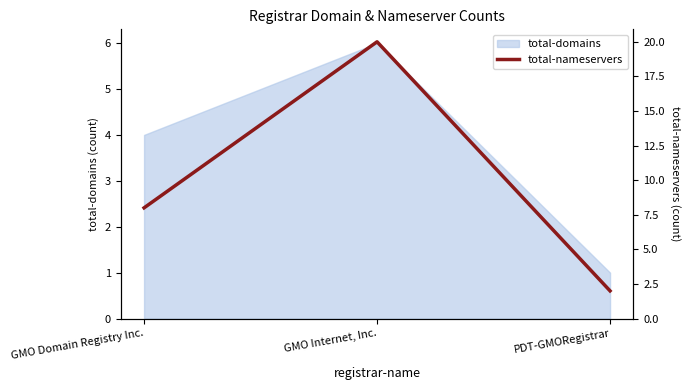

True or false: the data shows 8 at GMO Domain Registry Inc..

True